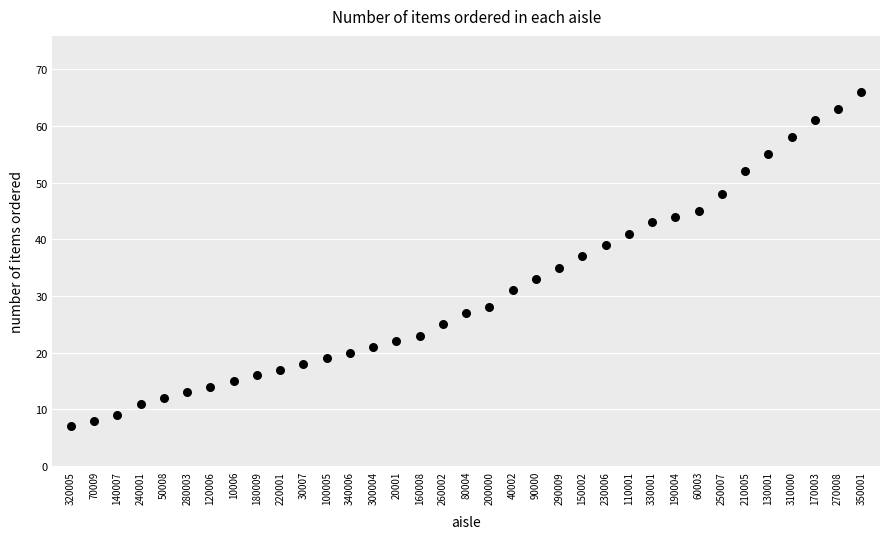

What is the range of Y values (max minus min)?

59